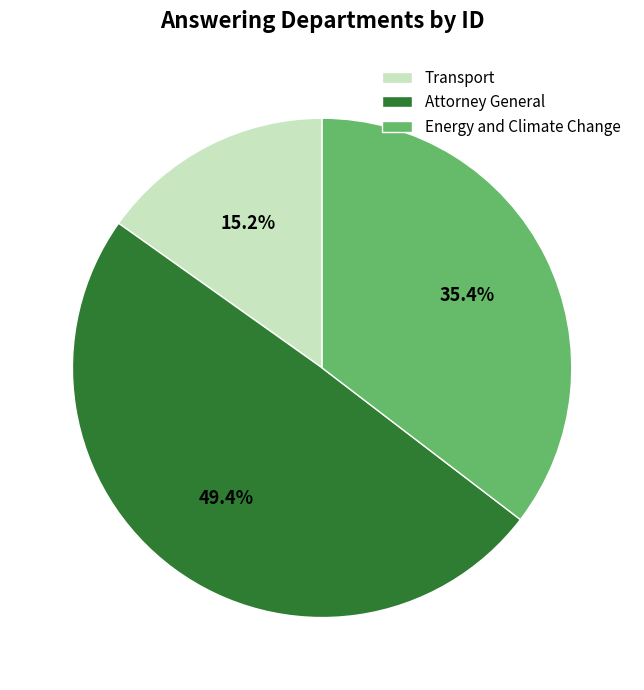

What percentage is the Energy and Climate Change slice, to the nearest percent?

35%